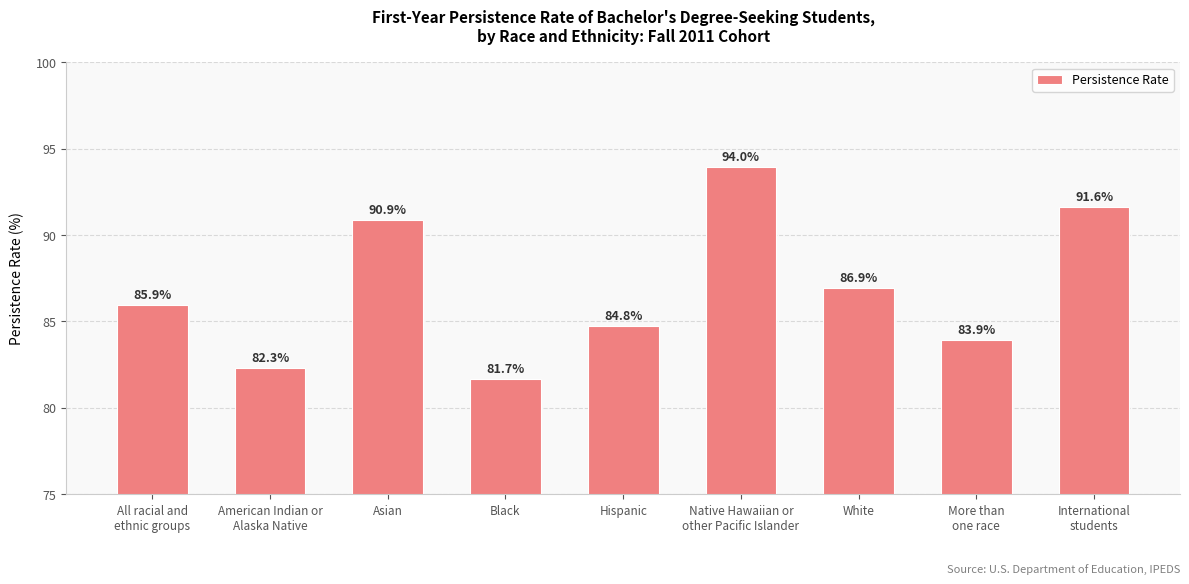

What is the minimum value shown in the chart?

81.7